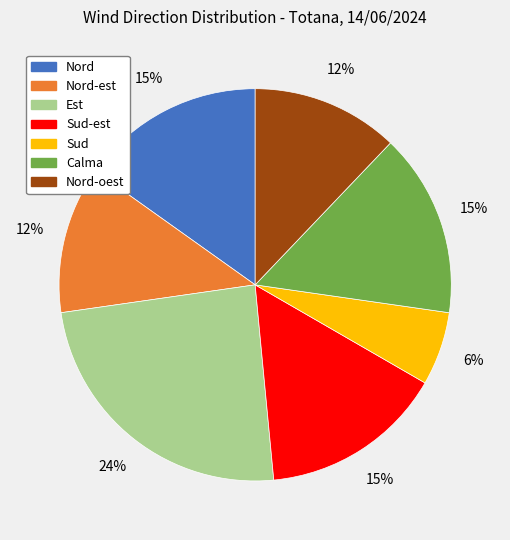

To the nearest percent, what is the difference between the largest and smallest slice percentages?

18%